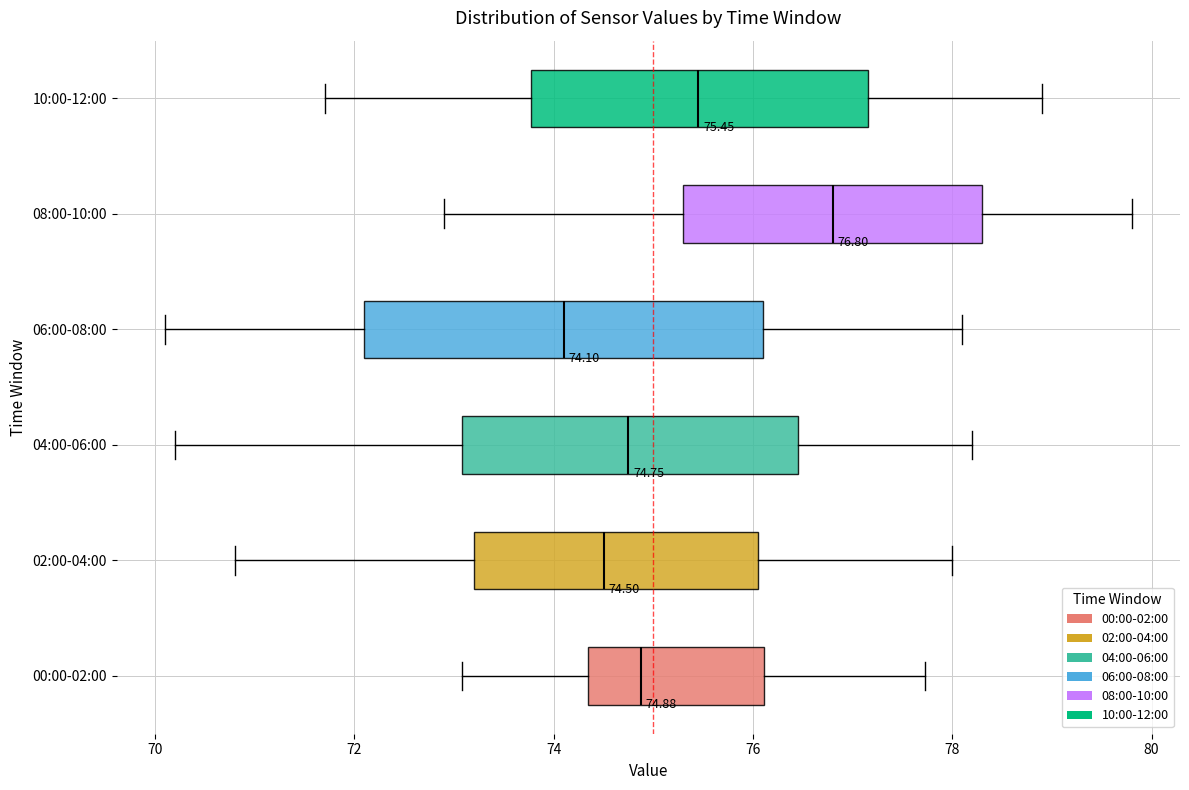

Which box's median line is the furthest to the left?

06:00-08:00